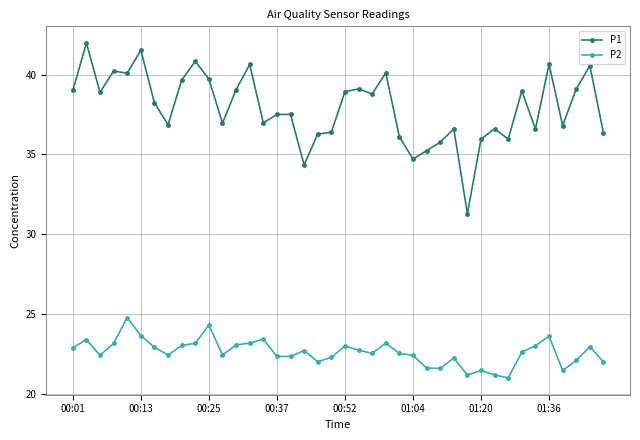

Which series has the largest total across all categories?

P1